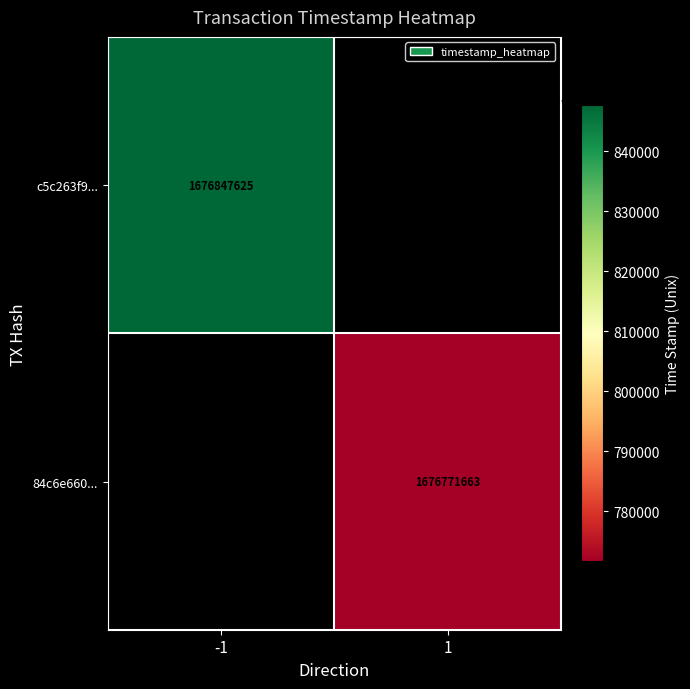

Is it true that 84c6e660... equals 1676771663 at 1?

True